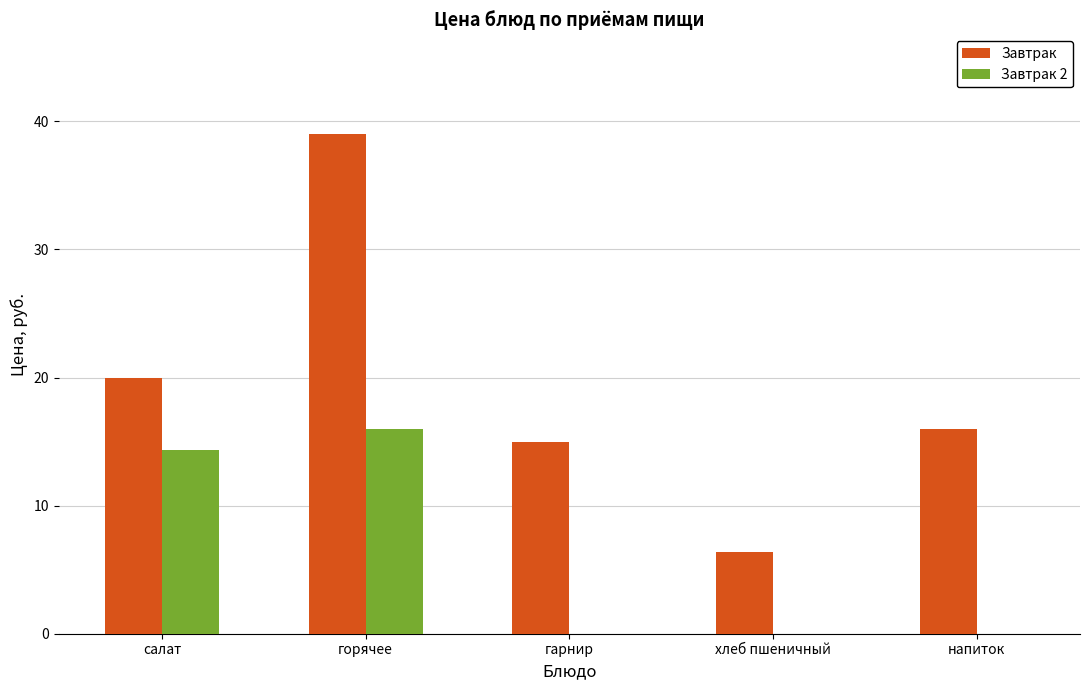

True or false: Завтрак 2 has a value of 0.0 at гарнир.

True